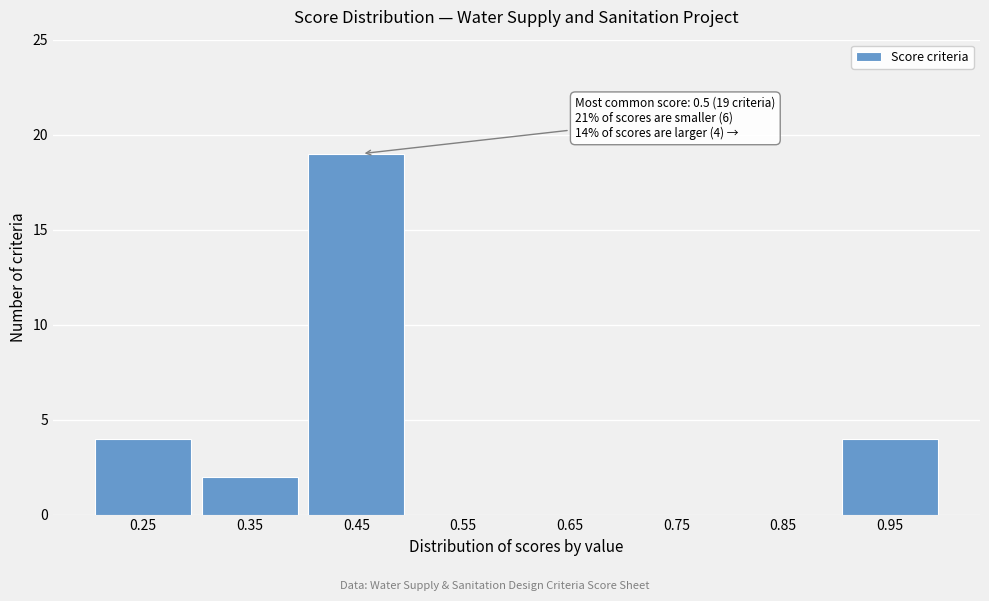

Reading right to left, transcribe all the data shown in this chart.

0.95=4	0.85=0	0.75=0	0.65=0	0.55=0	0.45=19	0.35=2	0.25=4